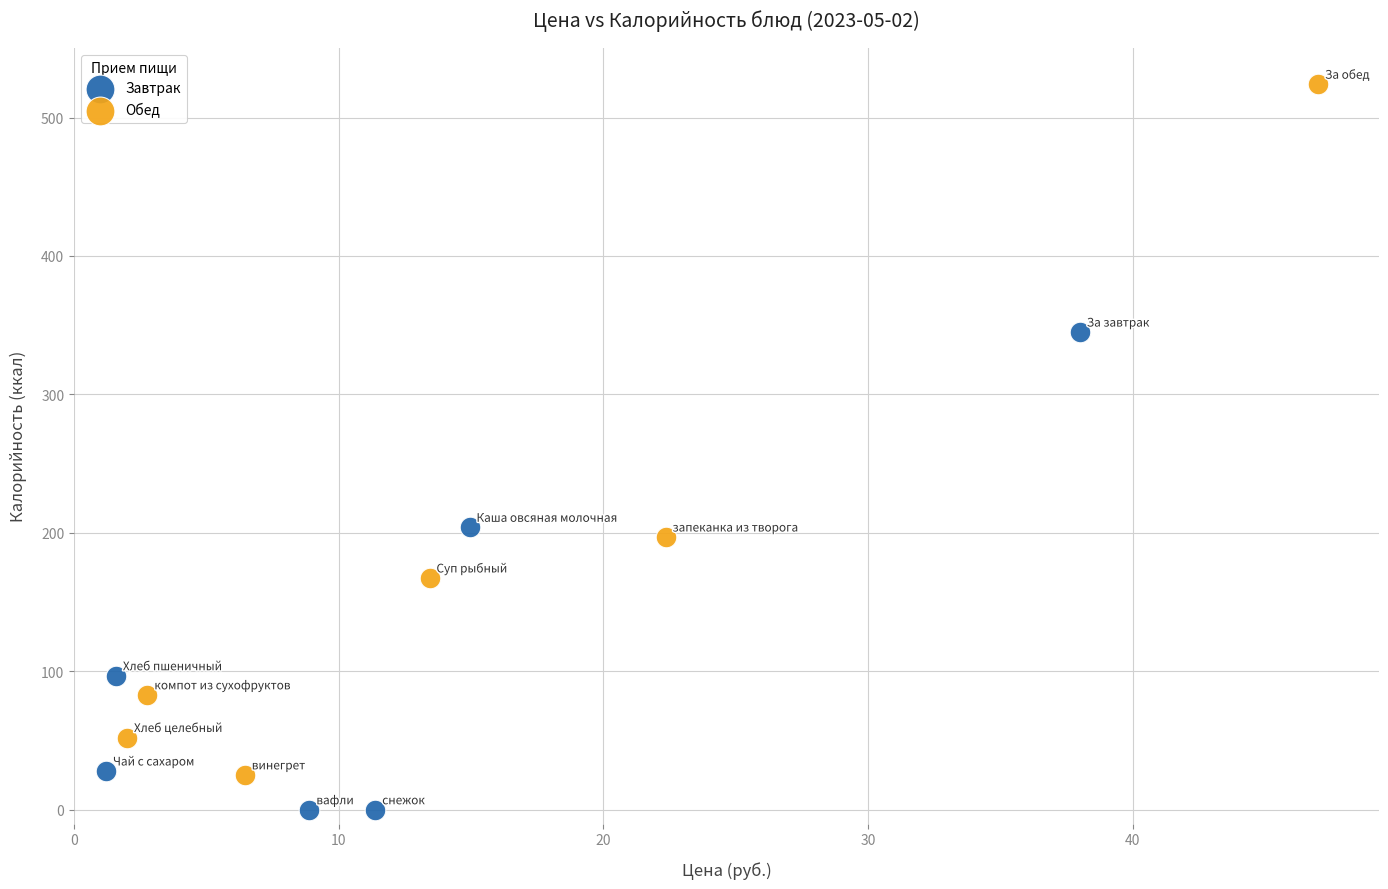

Which series has the widest spread of Y values?

Обед